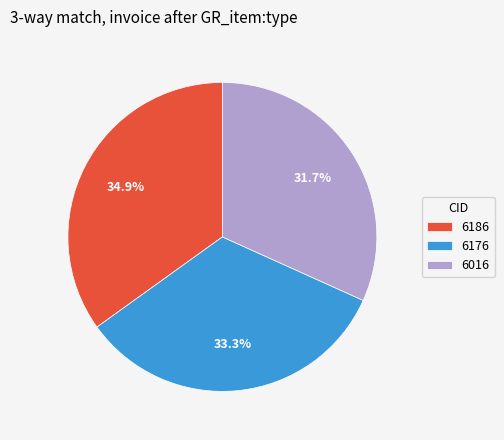

Is there a majority slice in this chart?

No